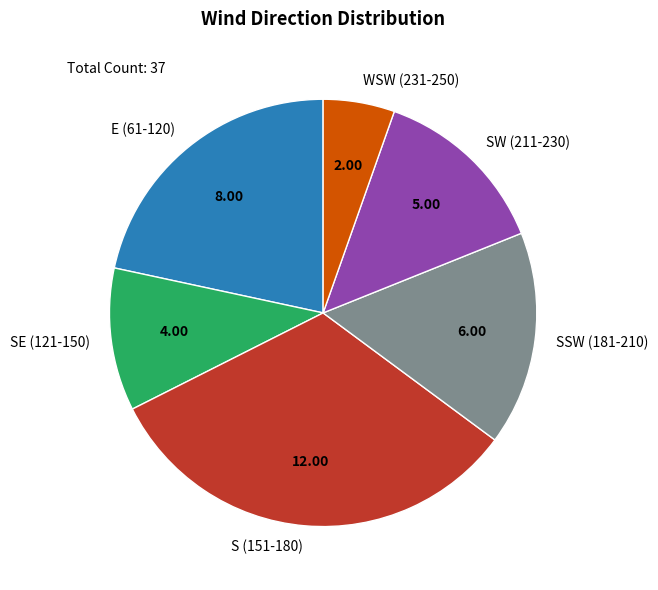

Is WSW (231-250) the majority of the pie?

No